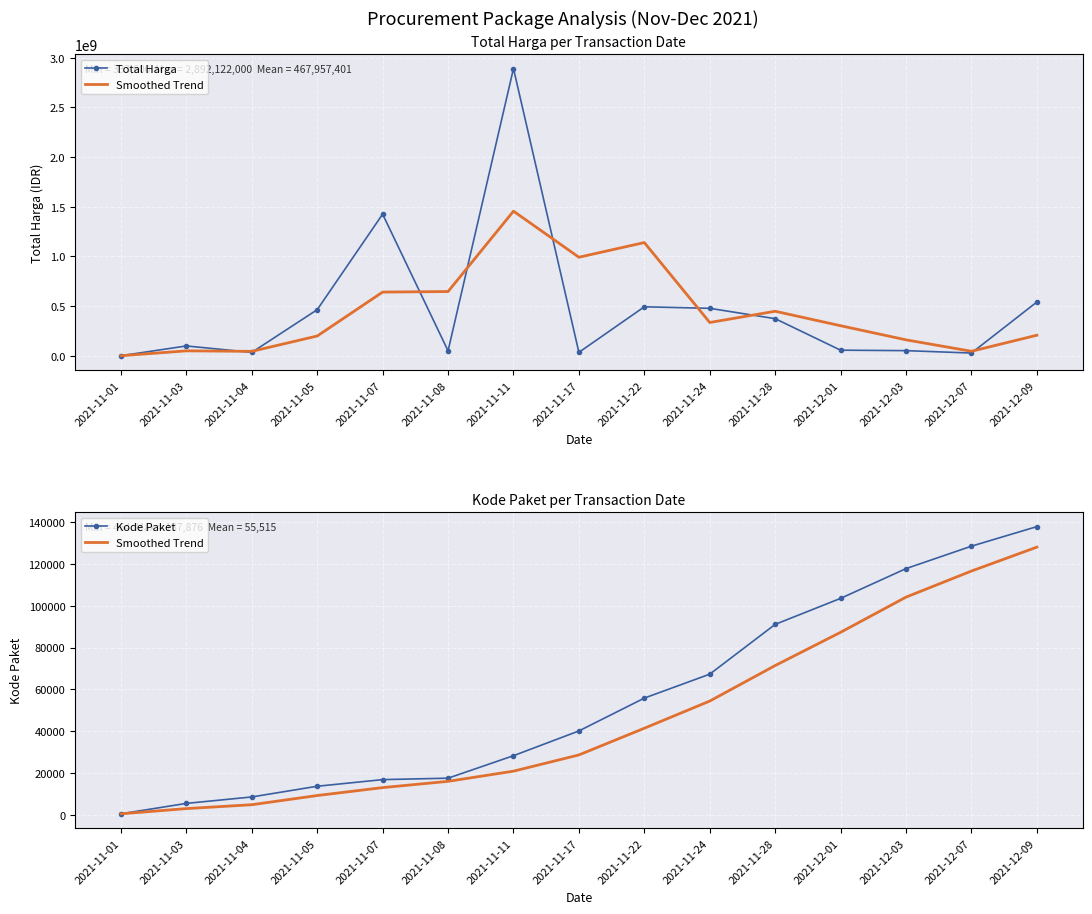

What are all the series names shown in the legend?

Total Harga, Smoothed Trend, Kode Paket